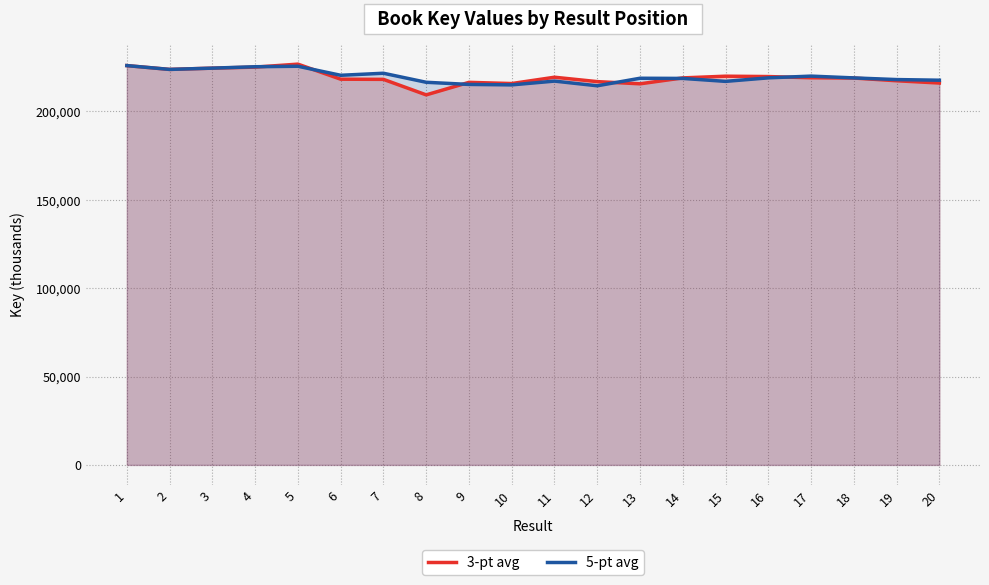

Read the 3-pt avg value at 20.

216094.8